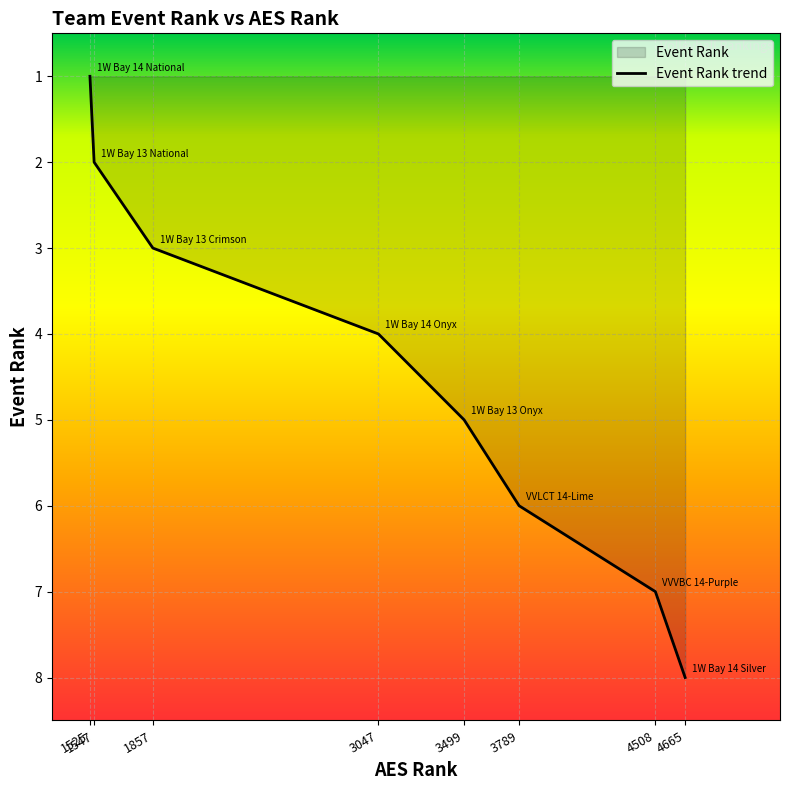

Count the number of categories in the chart.

8